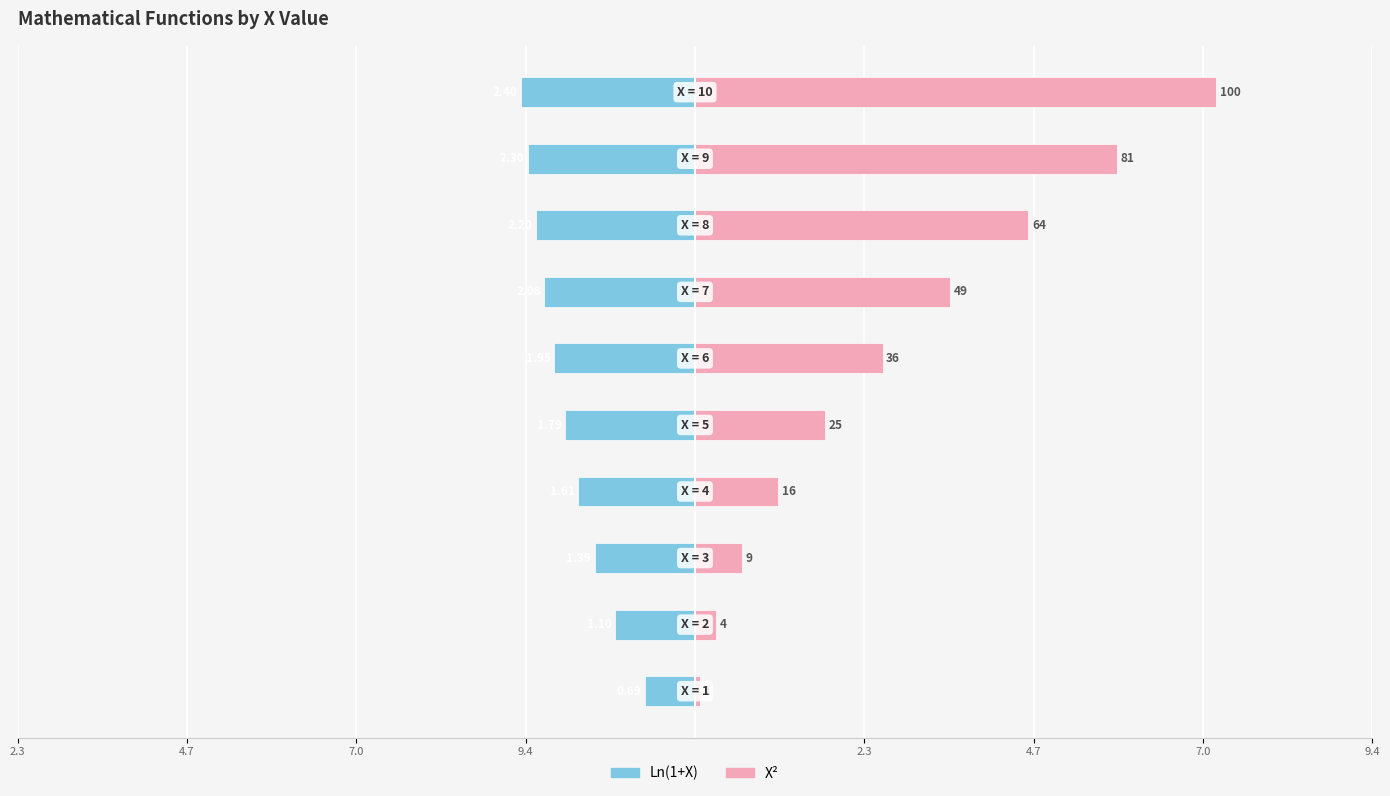

Are the bars grouped side by side (vs. stacked)?

Yes